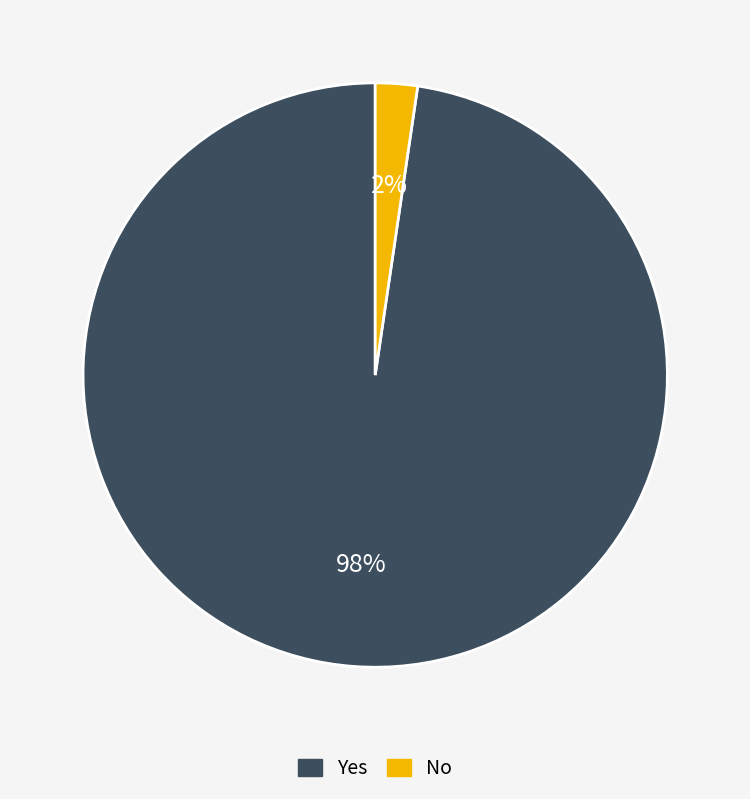

Which slice is the smallest?

No